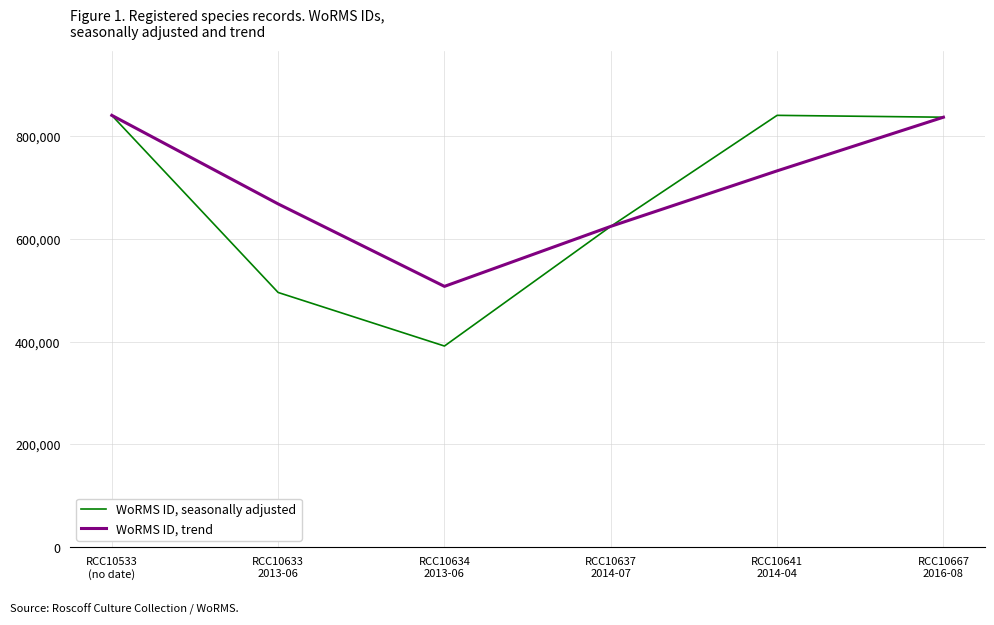

What is the maximum value shown in the chart?

840689